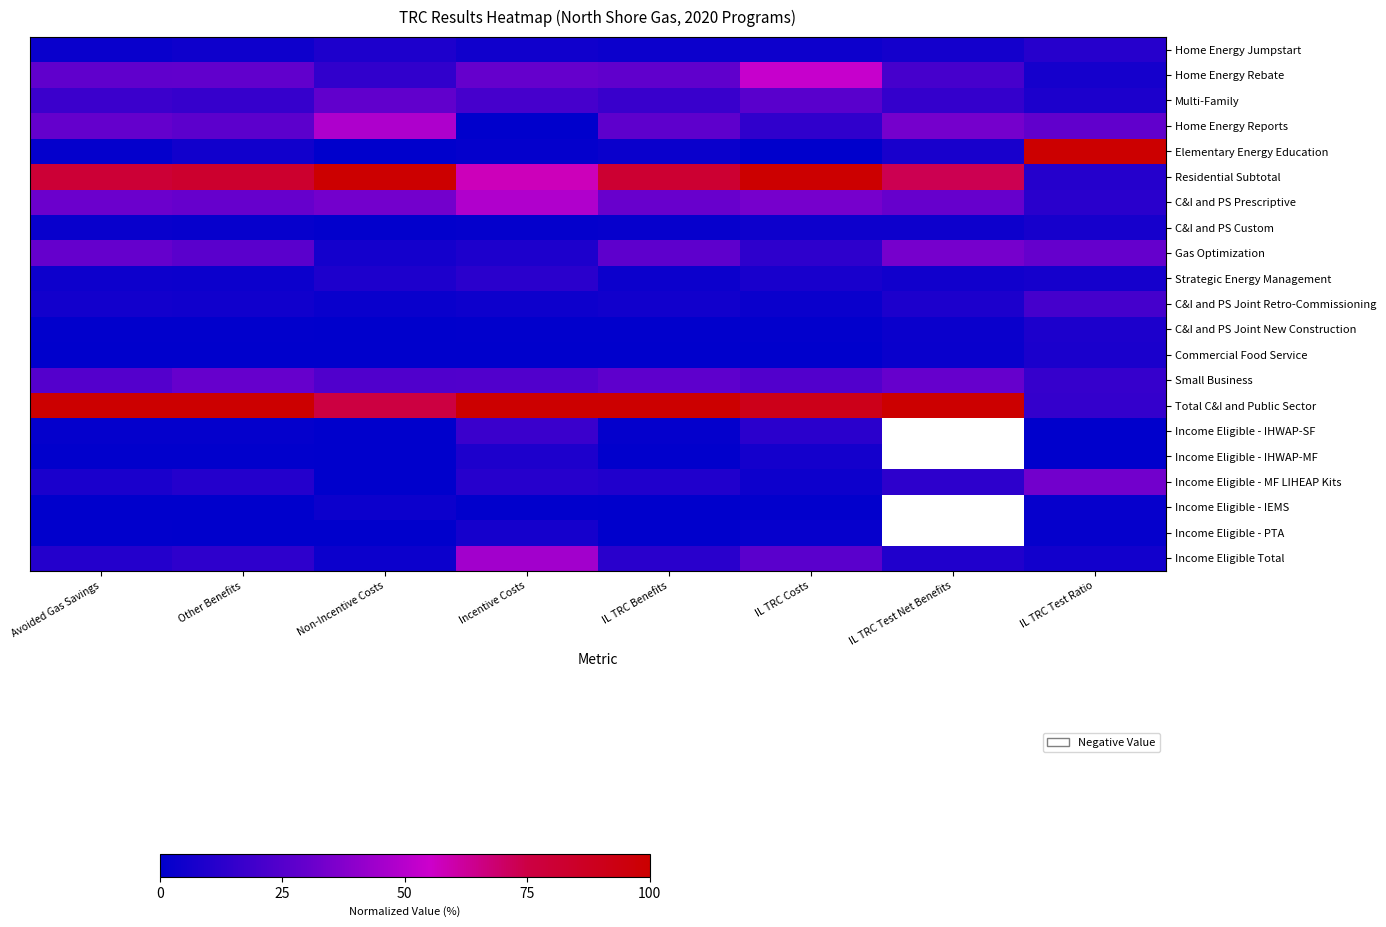

At which category is the sum across all series the highest?

IL TRC Costs